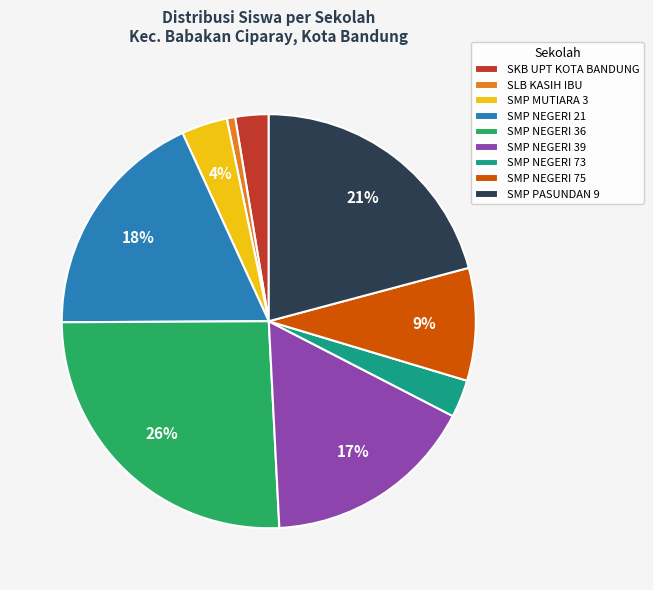

Which has a higher value, SKB UPT KOTA BANDUNG or SMP PASUNDAN 9?

SMP PASUNDAN 9